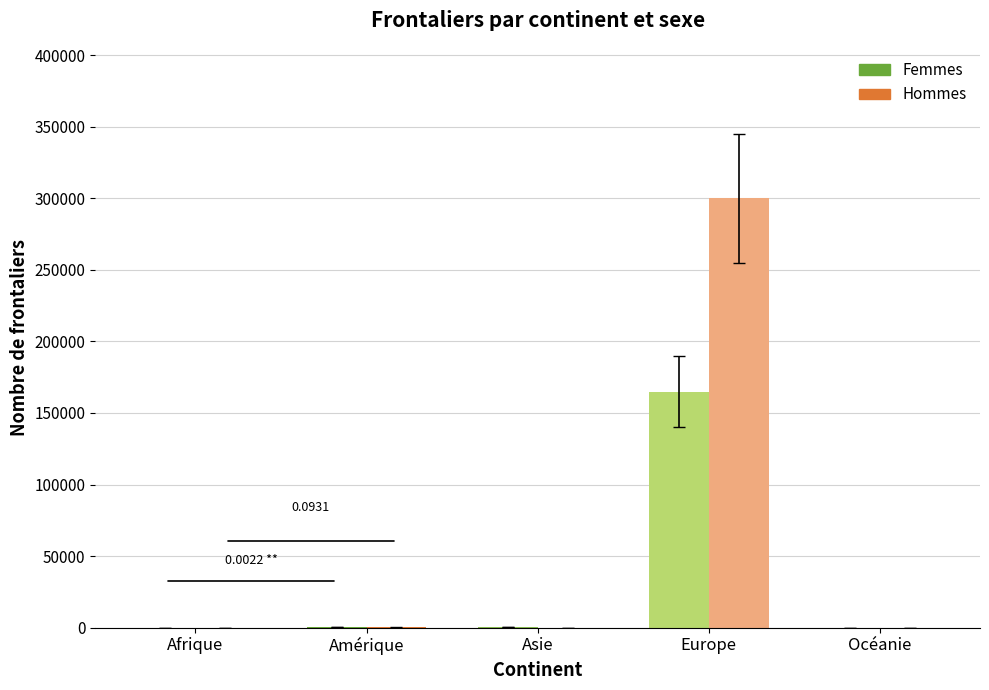

Is it true that Femmes equals 62 at Asie?

False